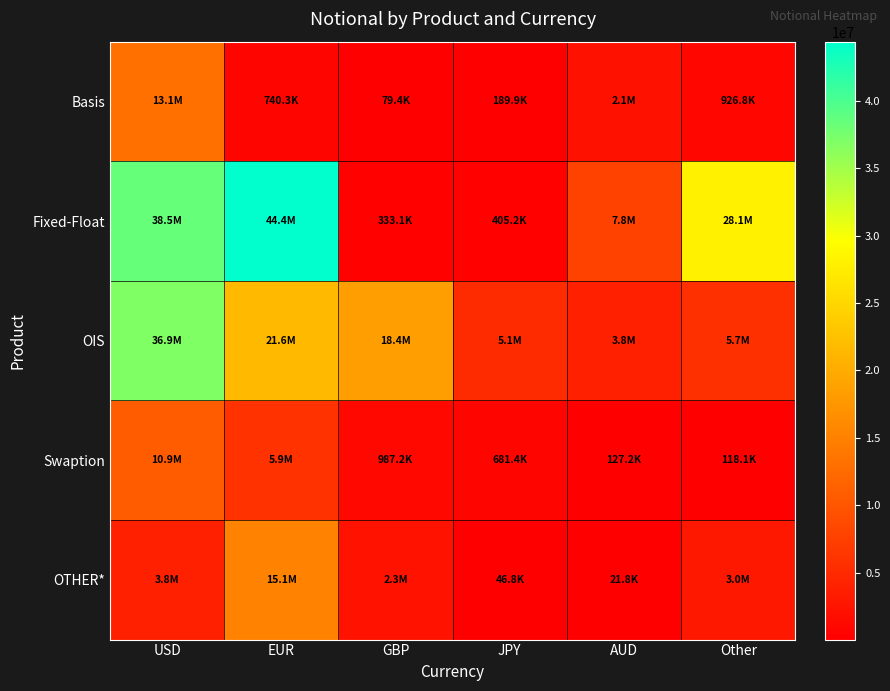

Between JPY and EUR, which is larger?

EUR